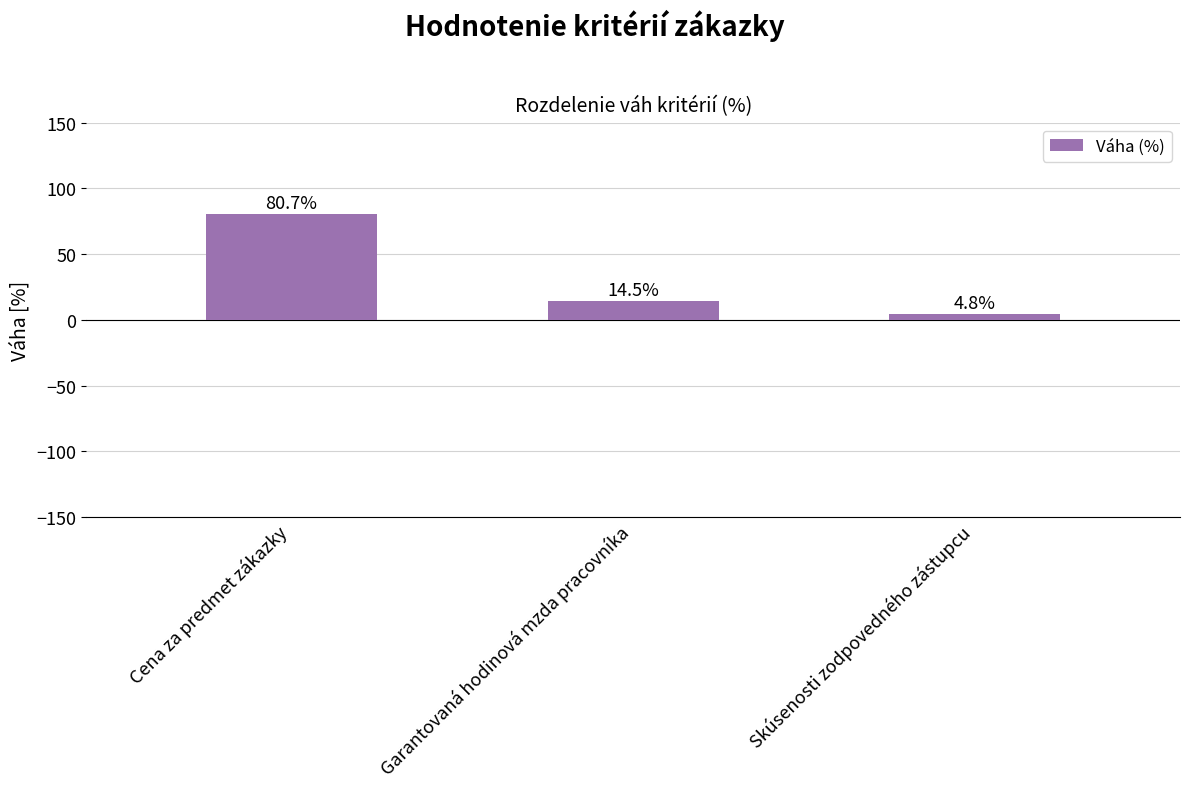

Rank the categories by value from highest to lowest.

Cena za predmet zákazky, Garantovaná hodinová mzda pracovníka, Skúsenosti zodpovedného zástupcu